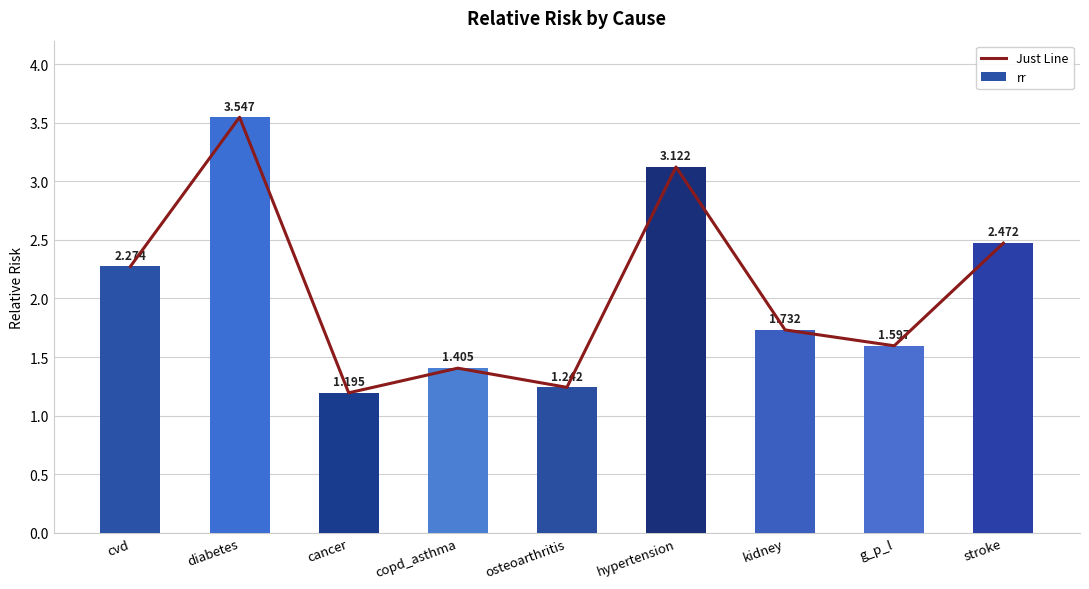

What is the total value across all series at diabetes?

7.1